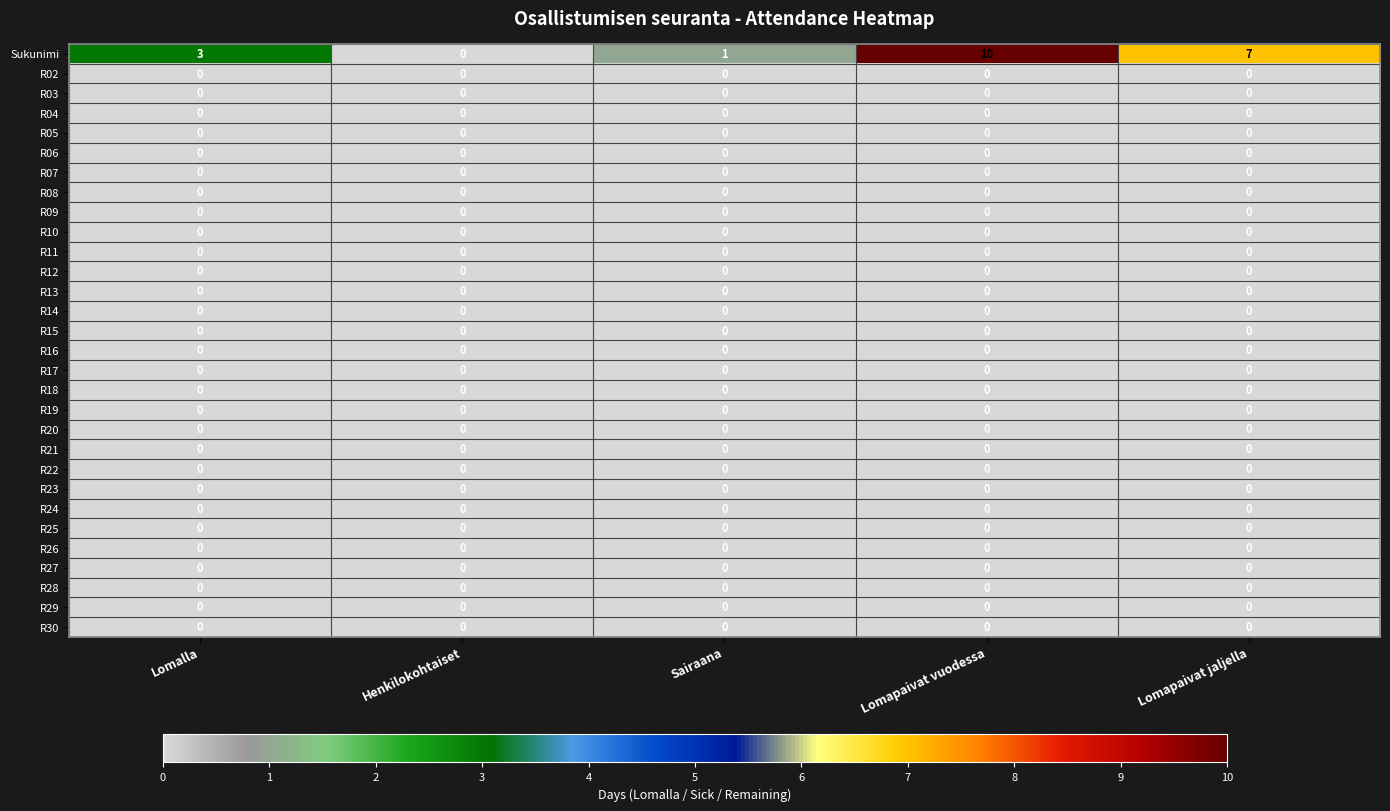

Read the Sukunimi value at Lomapaivat jaljella.

7